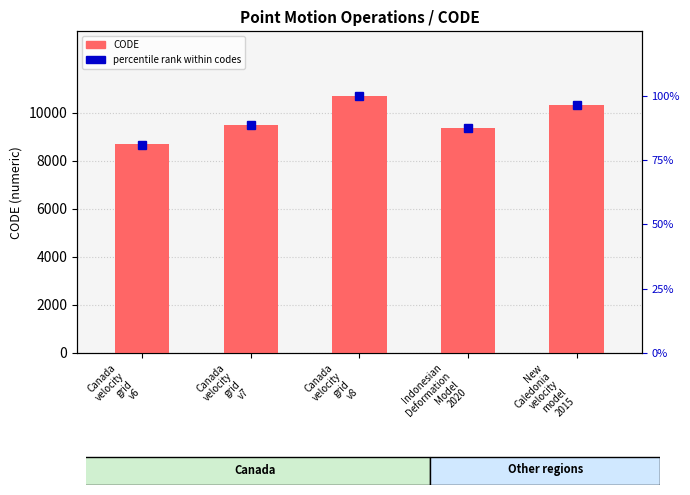

Are the bars horizontal?

No